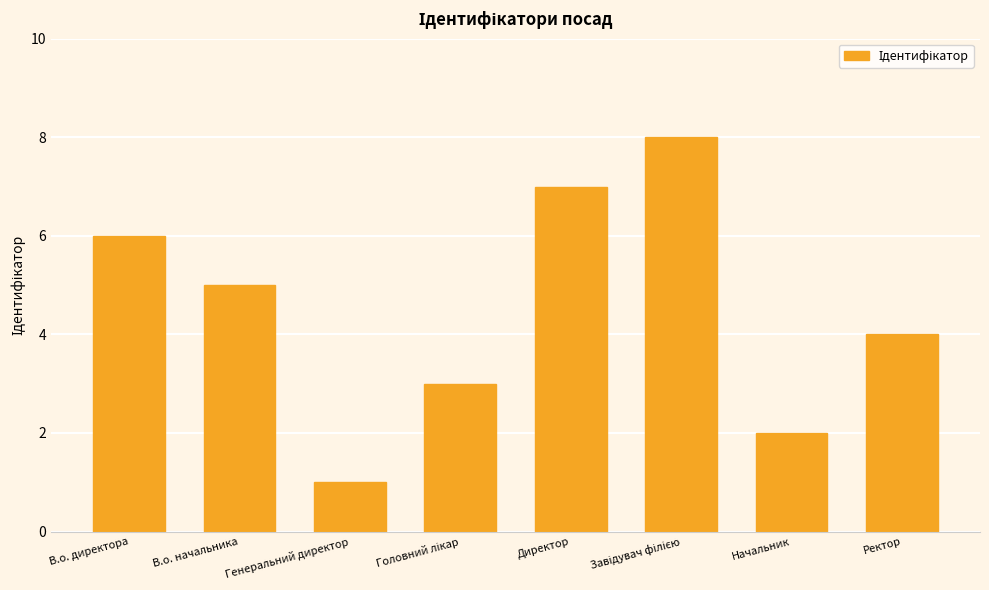

What is the greatest value displayed?

8